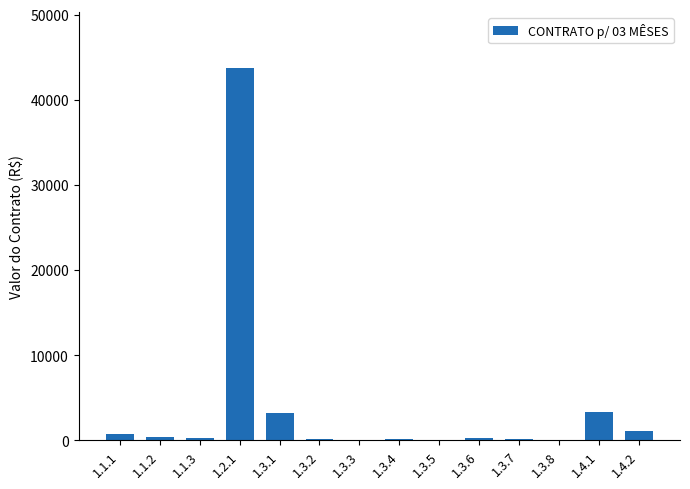

What is the sum of all values?

54106.8